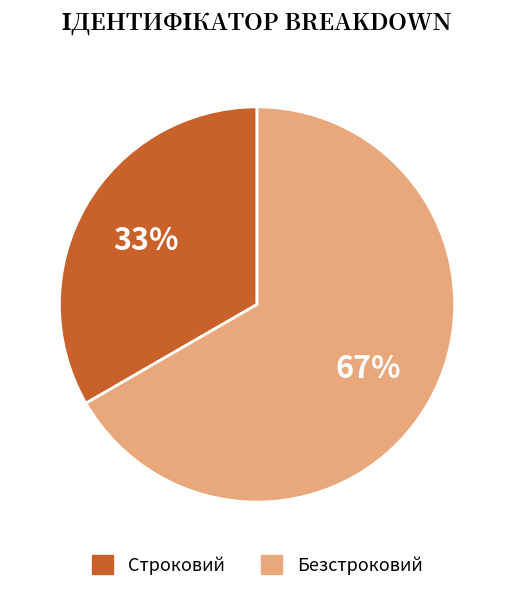

Rank the categories by value from lowest to highest.

Строковий, Безстроковий